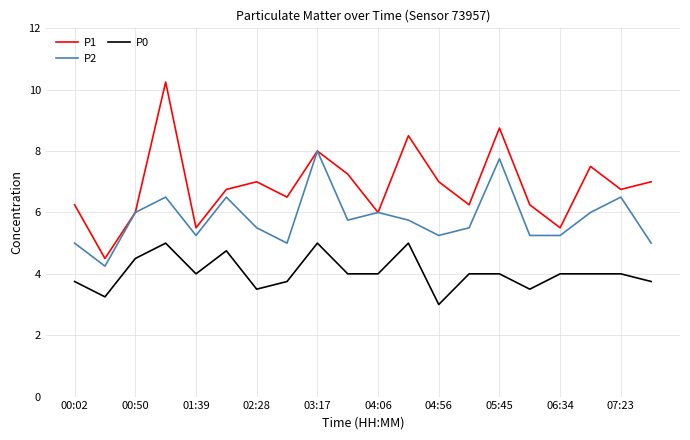

List the series in order of their overall mean, highest first.

P1, P2, P0